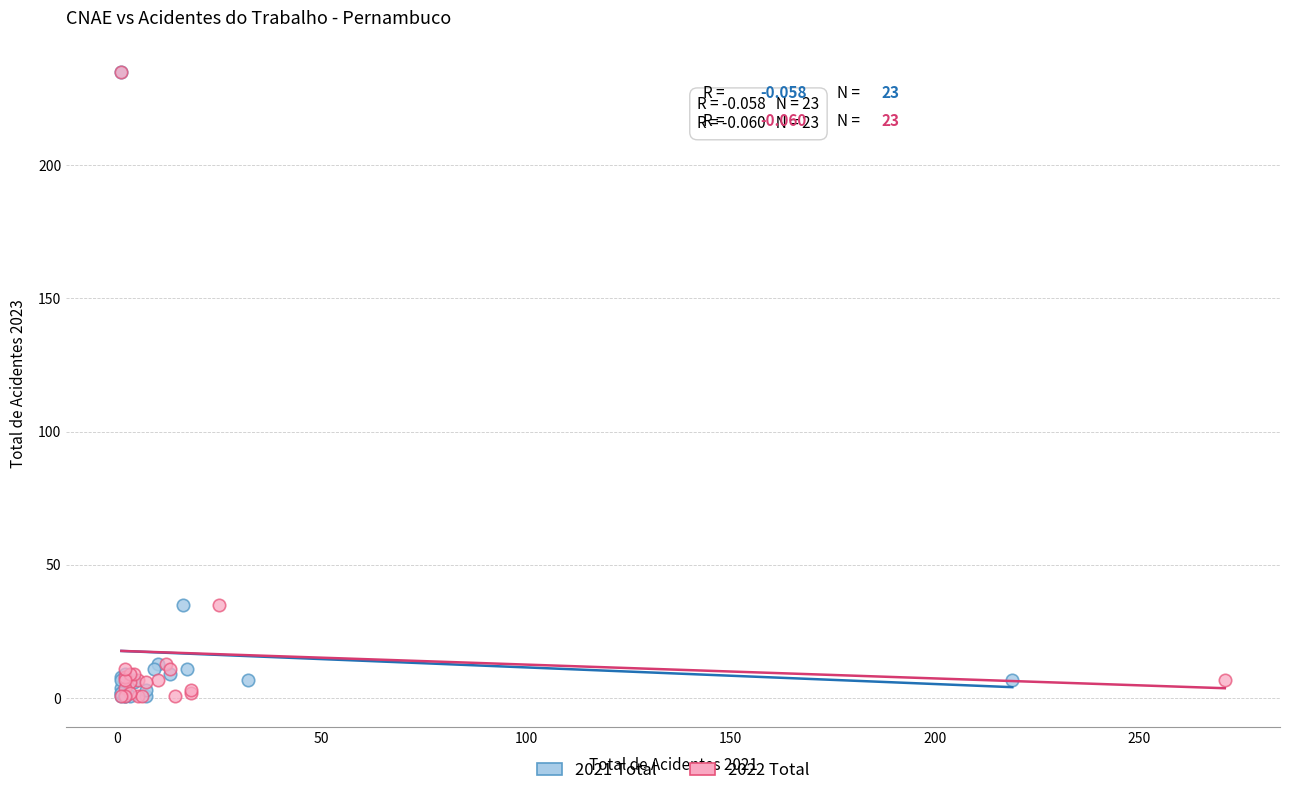

What are all the series names shown in the legend?

2021 Total, 2022 Total